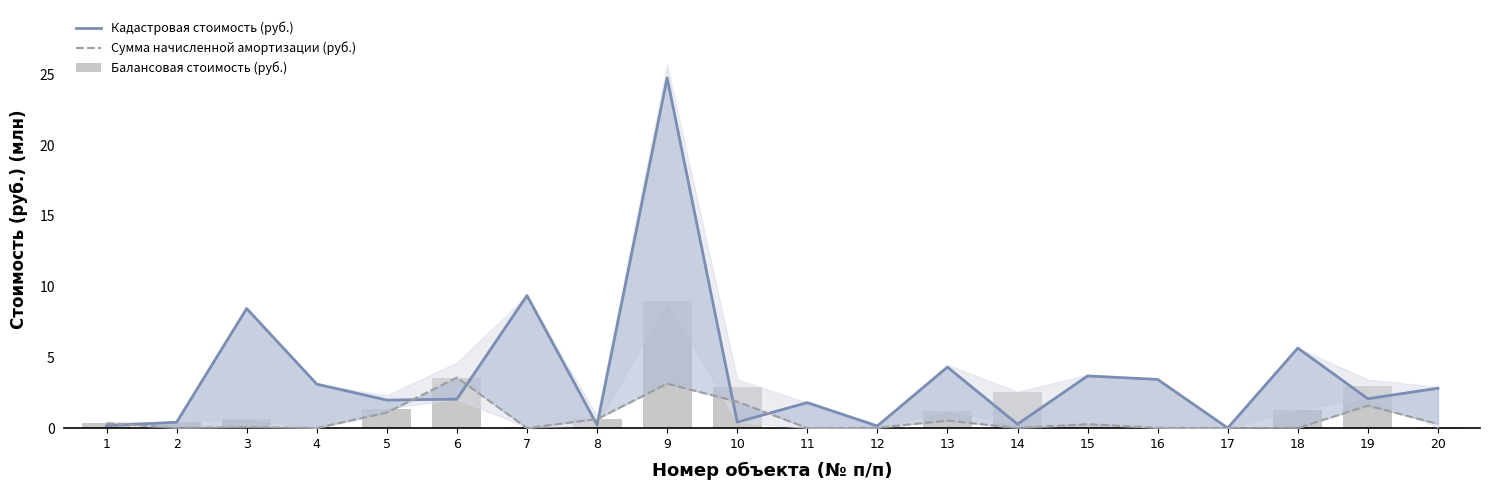

Which series has the widest spread of values?

Кадастровая стоимость (руб.)